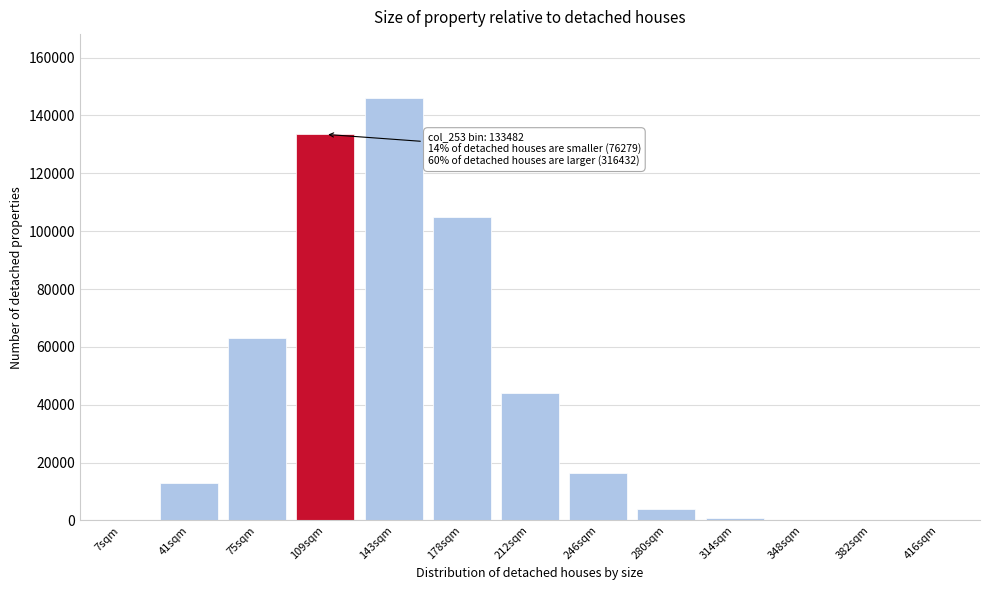

At which label is the value closest to 73103?

75sqm